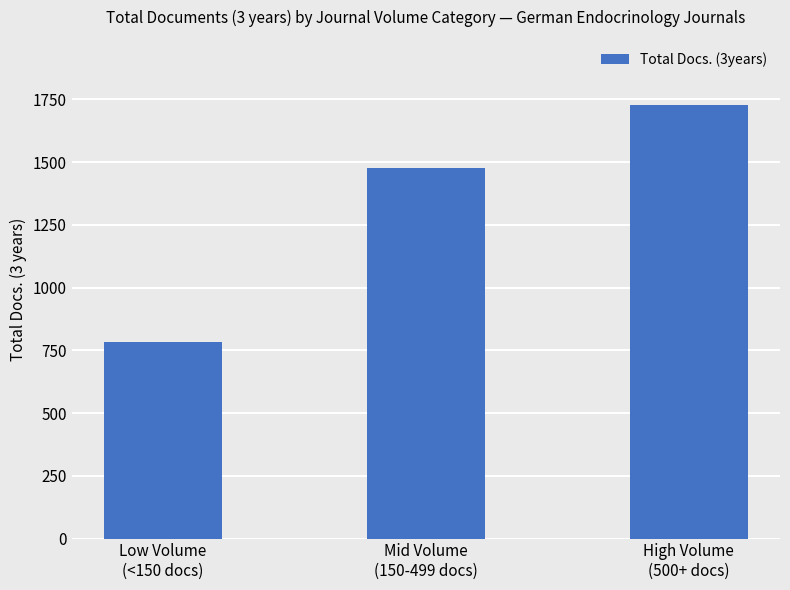

What is the value of the 3rd bar from the left?

1728